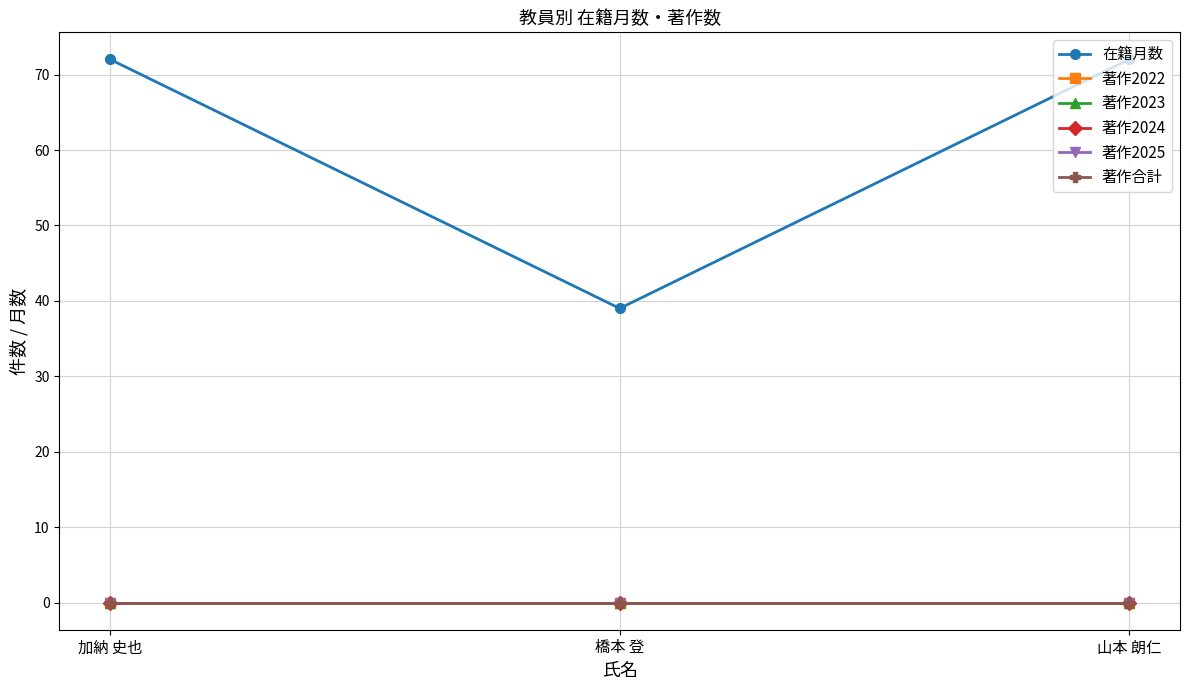

Which series changed the most between 加納 史也 and 山本 朗仁?

在籍月数